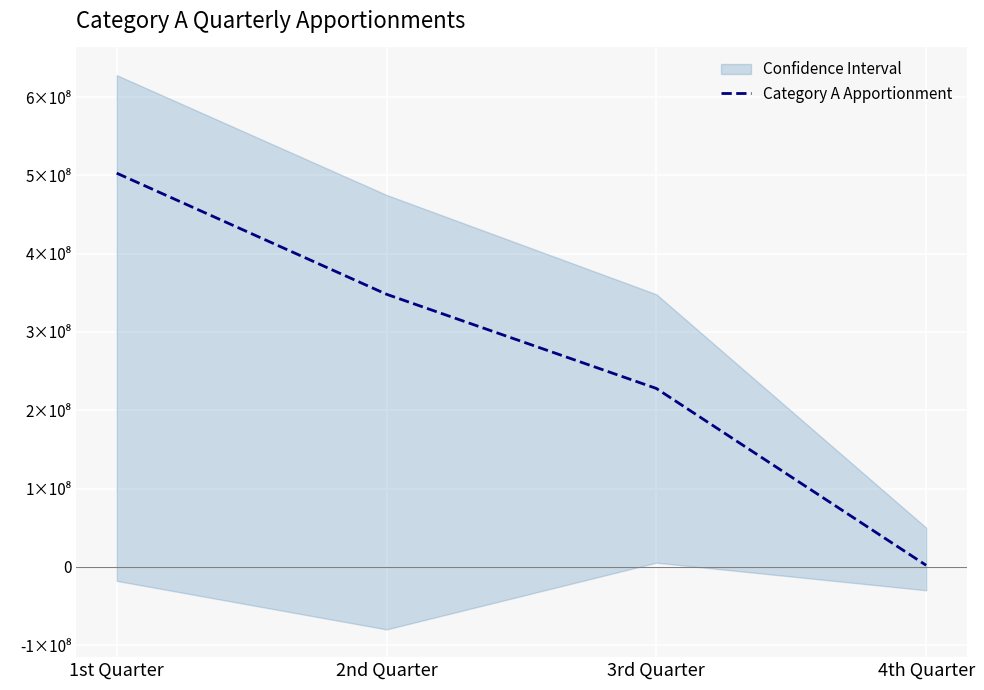

What is the maximum value shown in the chart?

502813556